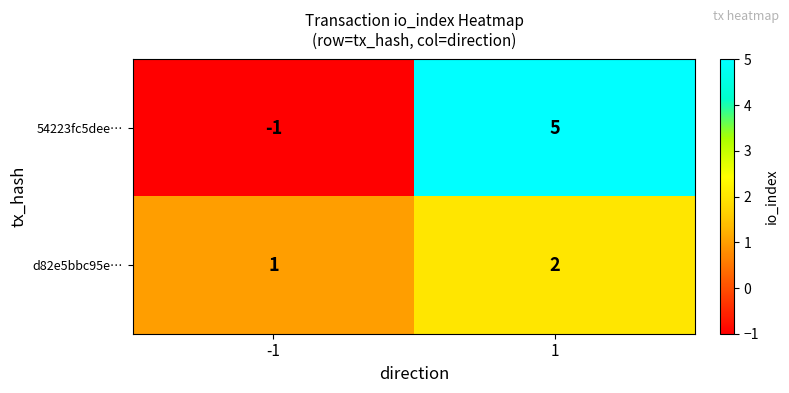

Reading left to right, what are all the values shown in this chart?

54223fc5dee…: -1	5
d82e5bbc95e…: 1	2